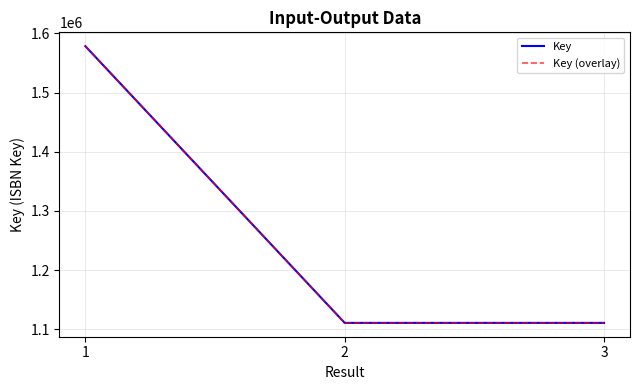

Does the chart display data point markers on the line(s)?

No